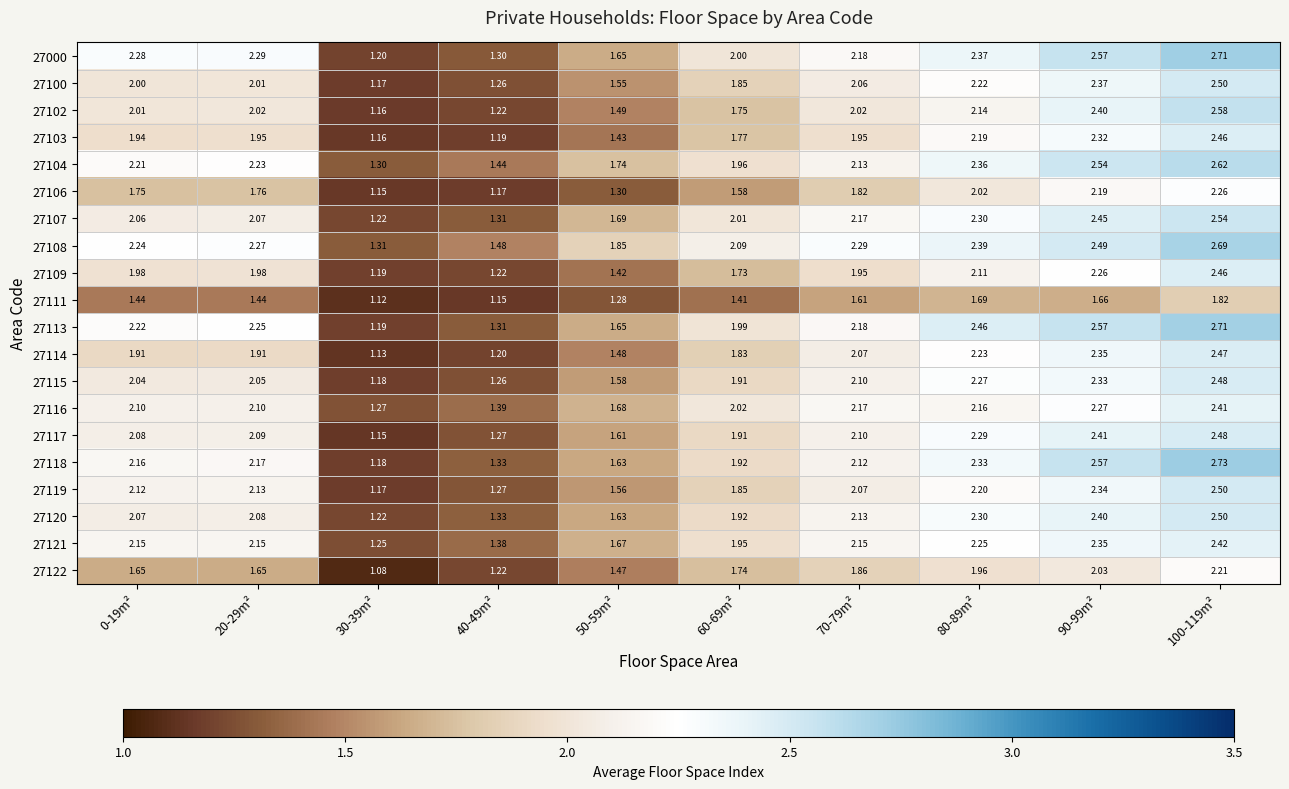

Is the value of 27111 at 0-19m² greater than the value of 27113 at 50-59m²?

No